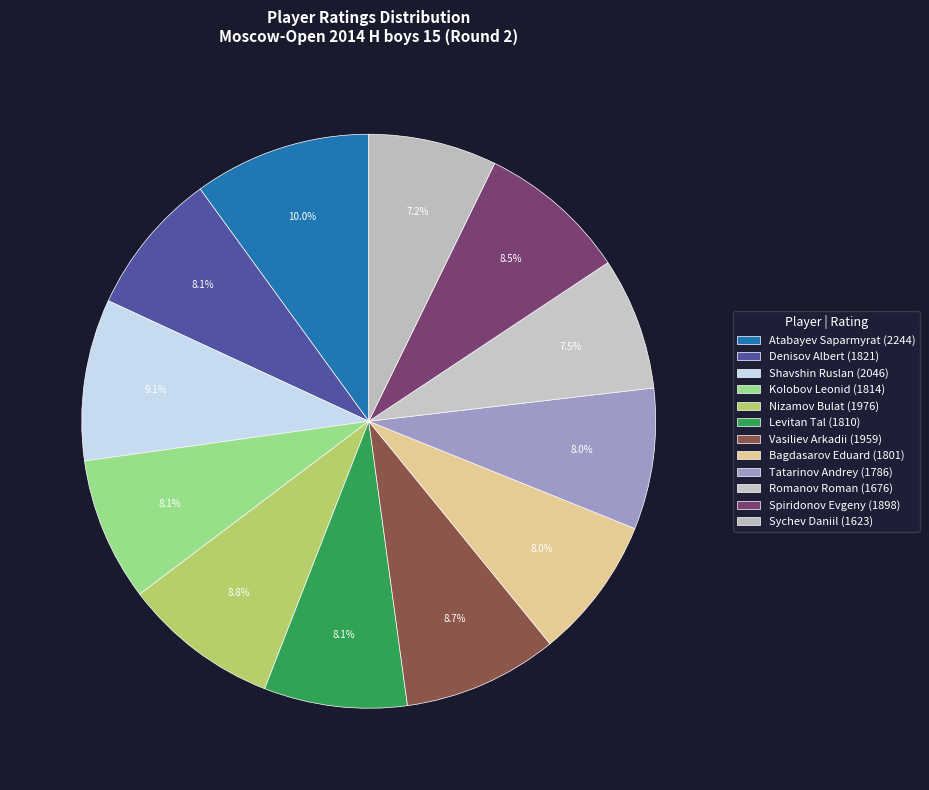

Approximately how many times larger is the value at Vasiliev Arkadii compared to Levitan Tal?

1.1